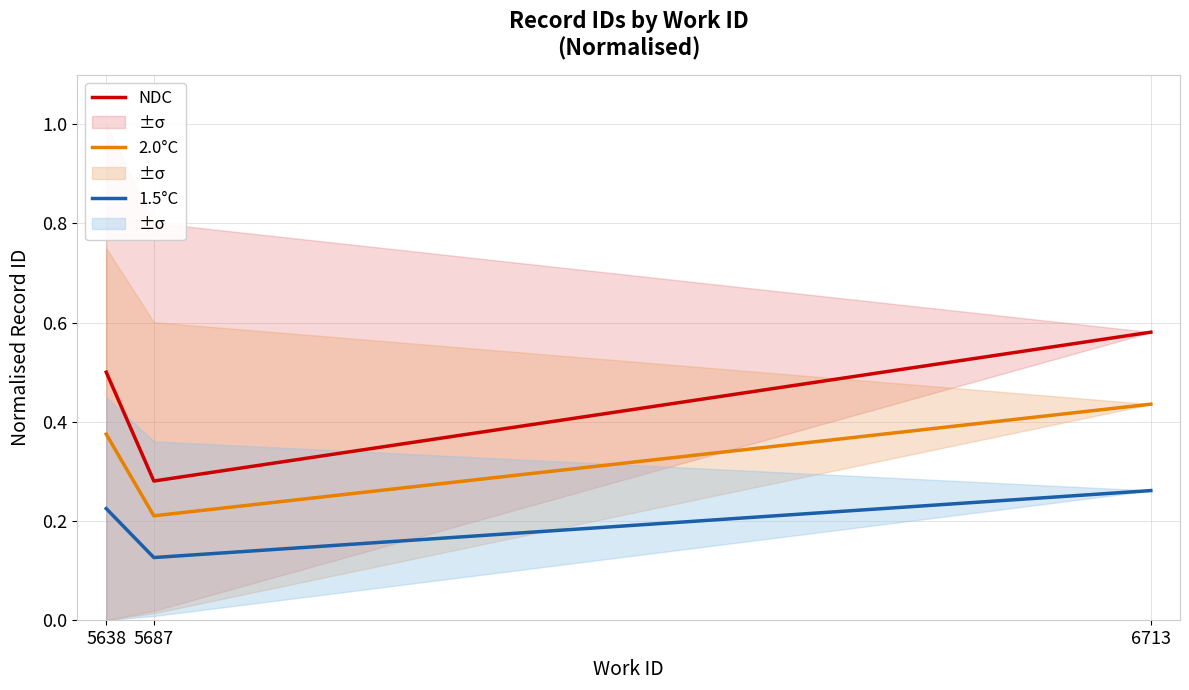

Reading left to right, transcribe all the data shown in this chart.

NDC: 0.5	0.3	0.6
2.0°C: 0.4	0.2	0.4
1.5°C: 0.2	0.1	0.3